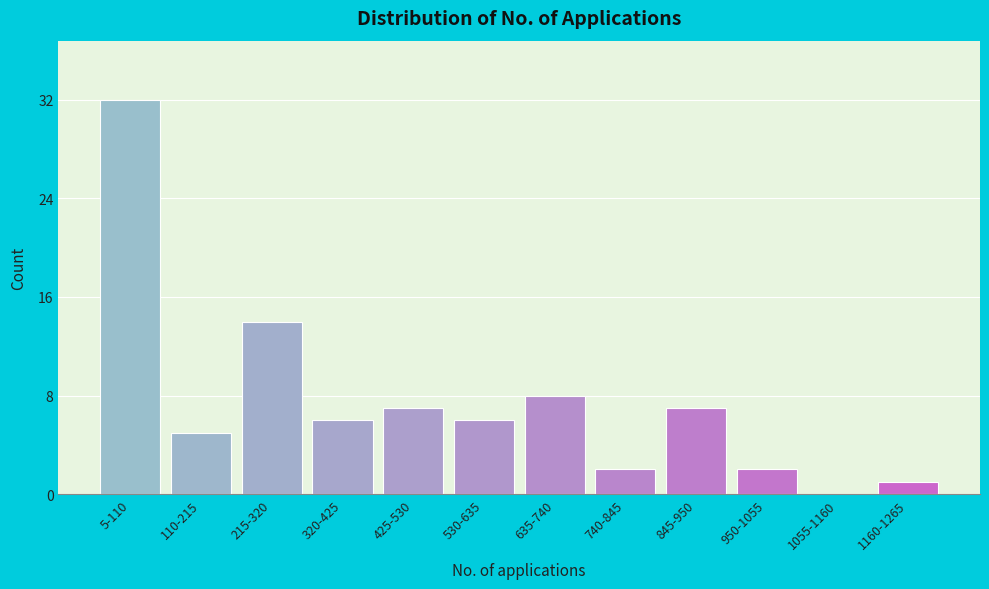

Reading left to right, what are all the values shown in this chart?

5-110=32	110-215=5	215-320=14	320-425=6	425-530=7	530-635=6	635-740=8	740-845=2	845-950=7	950-1055=2	1055-1160=0	1160-1265=1